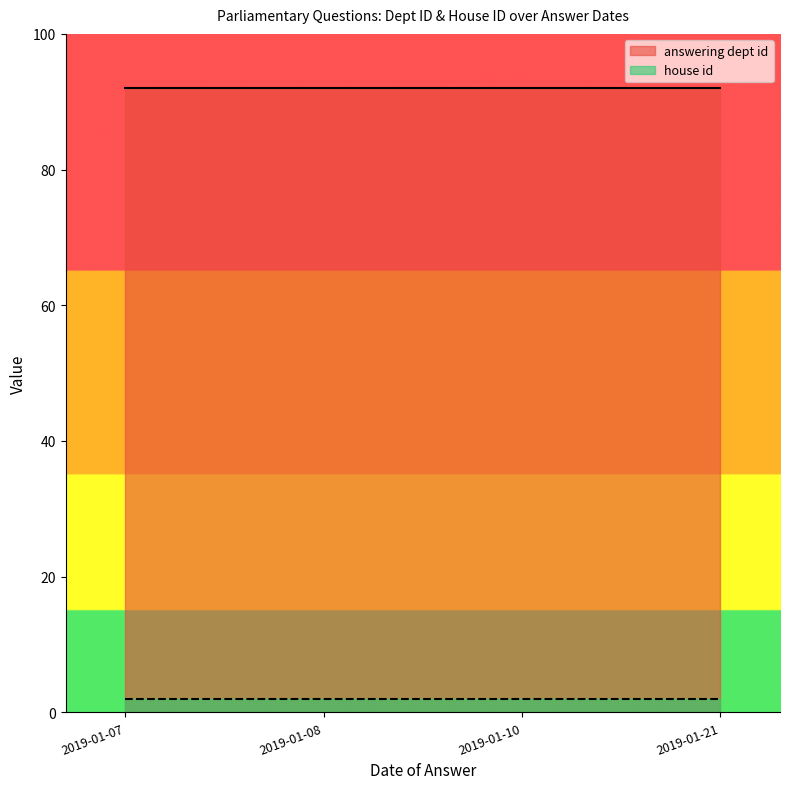

List the series in order of their peak value, highest first.

answering dept id, house id